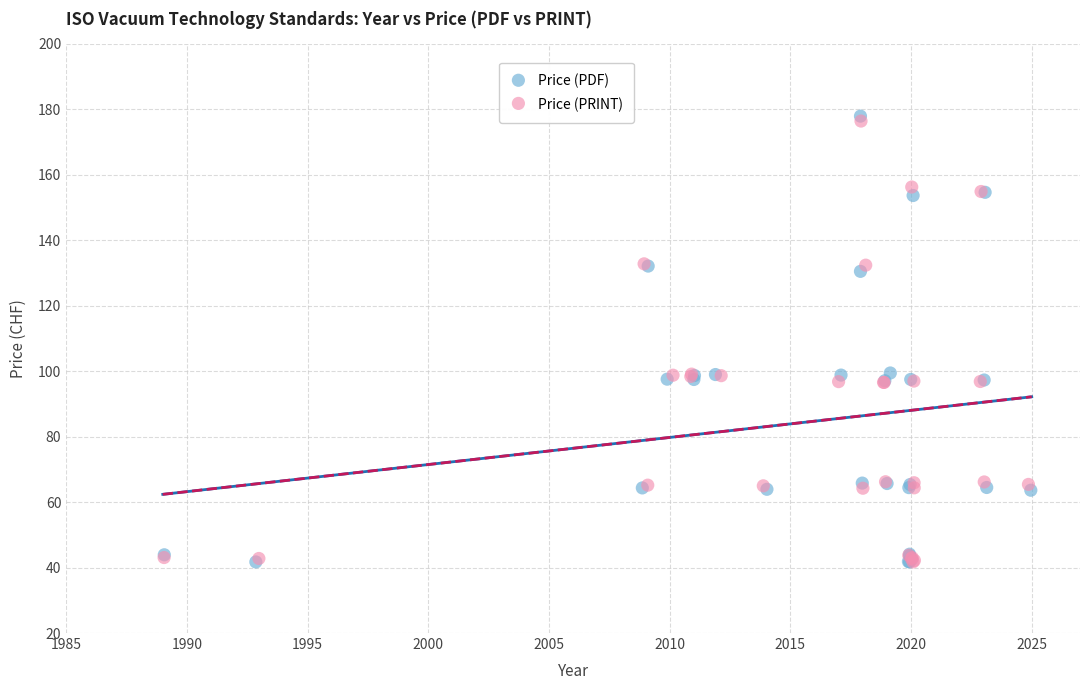

Which series has the widest spread of Y values?

Price (PDF)